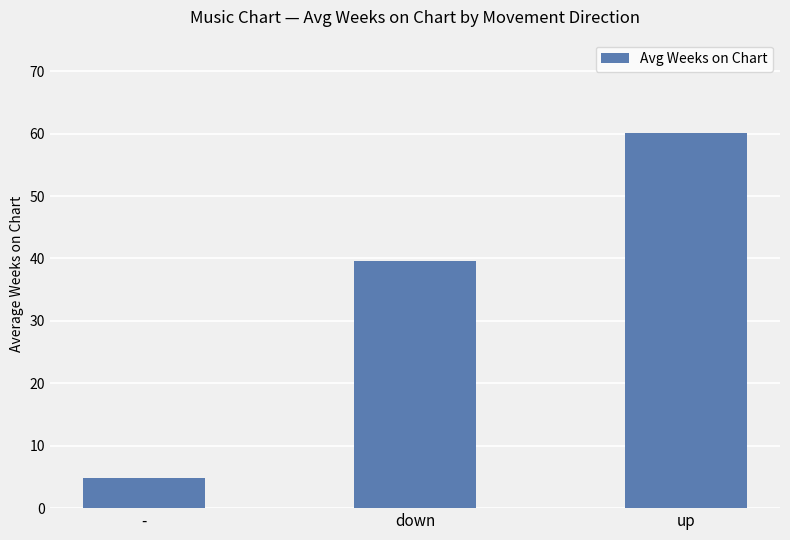

How many bars are there in total?

3